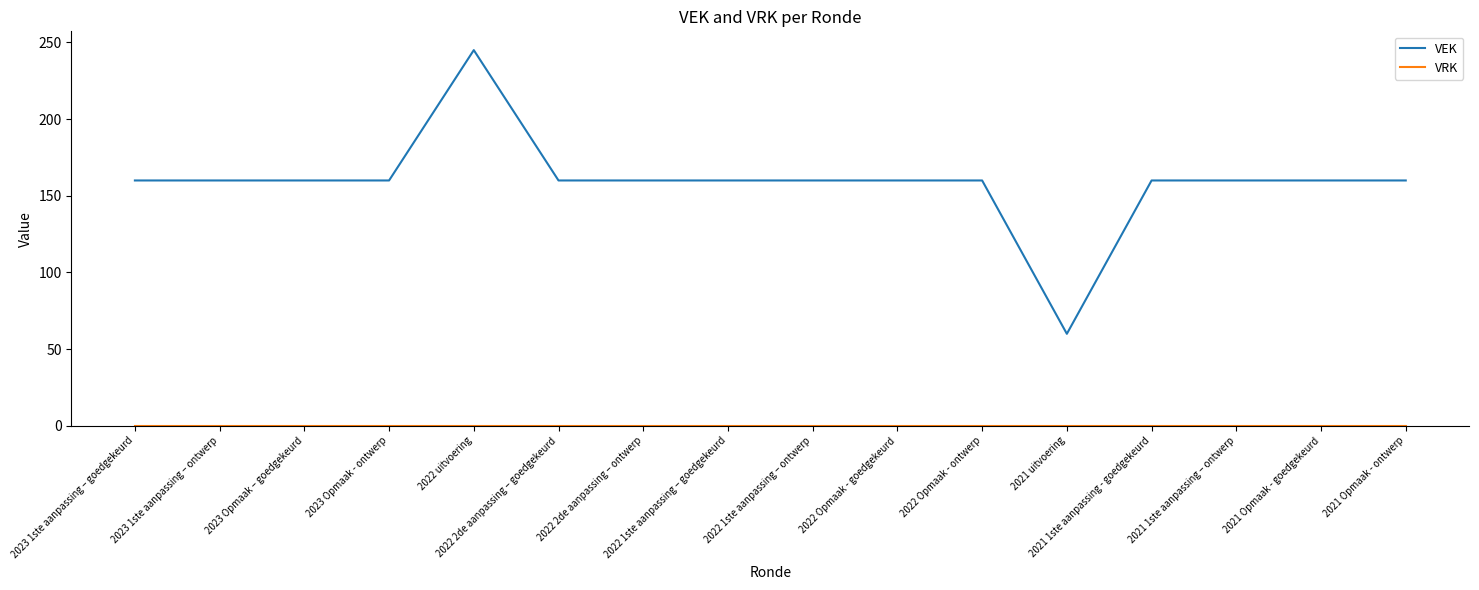

Which series has the largest range (max minus min)?

VEK